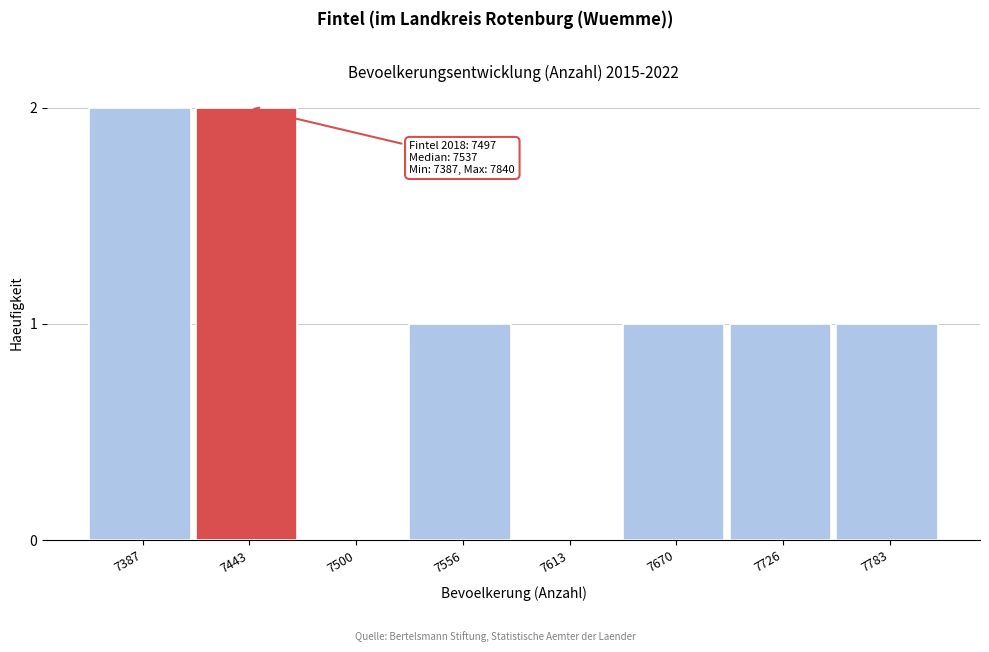

Reading left to right, extract all data points from this chart.

7387=2	7443=2	7500=0	7556=1	7613=0	7670=1	7726=1	7783=1